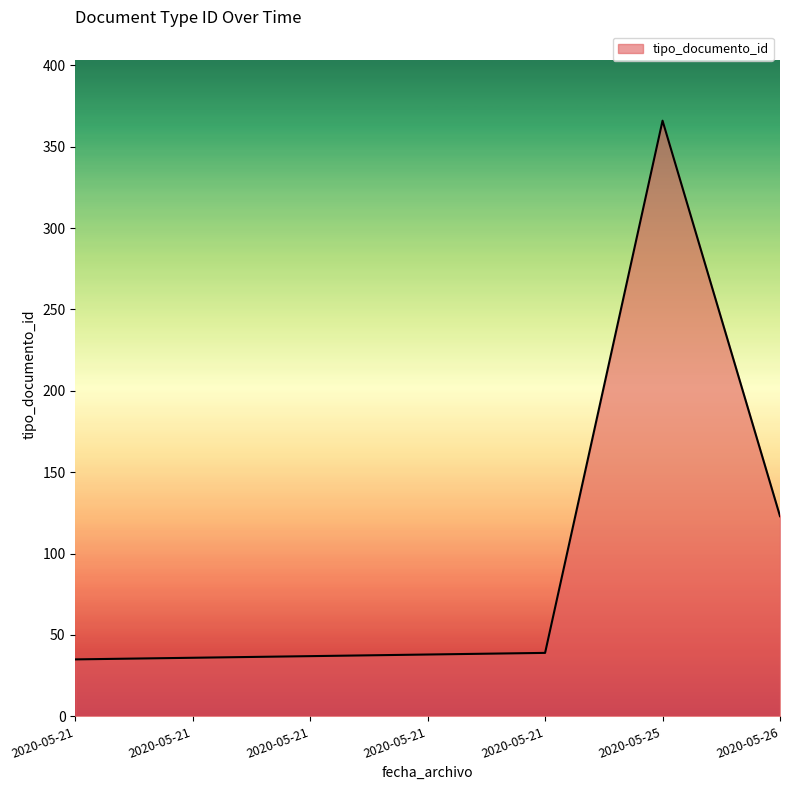

Does the chart have visible grid lines?

No